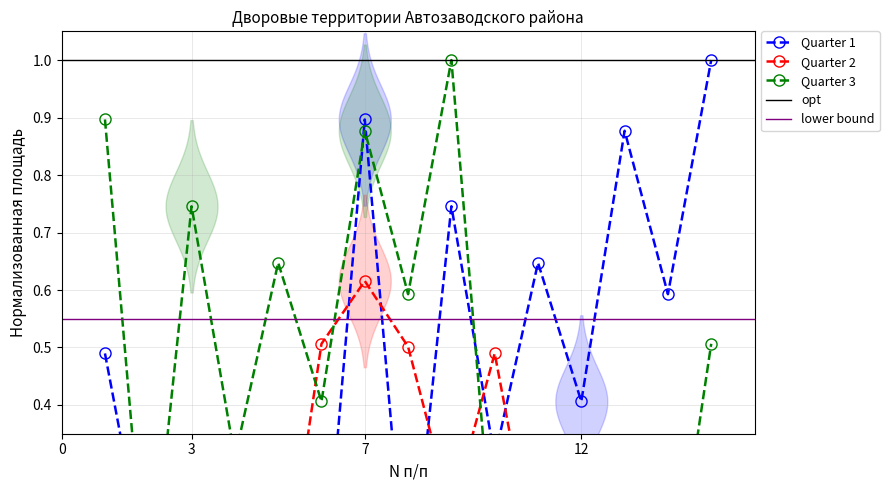

Reading left to right, list all the values displayed in this chart.

Quarter 1: 0.5	0.1	0.0	0.1	0.0	0.0	0.9	0.0	0.7	0.3	0.6	0.4	0.9	0.6	1.0
Quarter 2: 0.1	0.1	0.0	0.1	0.0	0.5	0.6	0.5	0.2	0.5	0.1	0.0	0.1	0.0	0.0
Quarter 3: 0.9	0.0	0.7	0.3	0.6	0.4	0.9	0.6	1.0	0.1	0.1	0.0	0.1	0.0	0.5